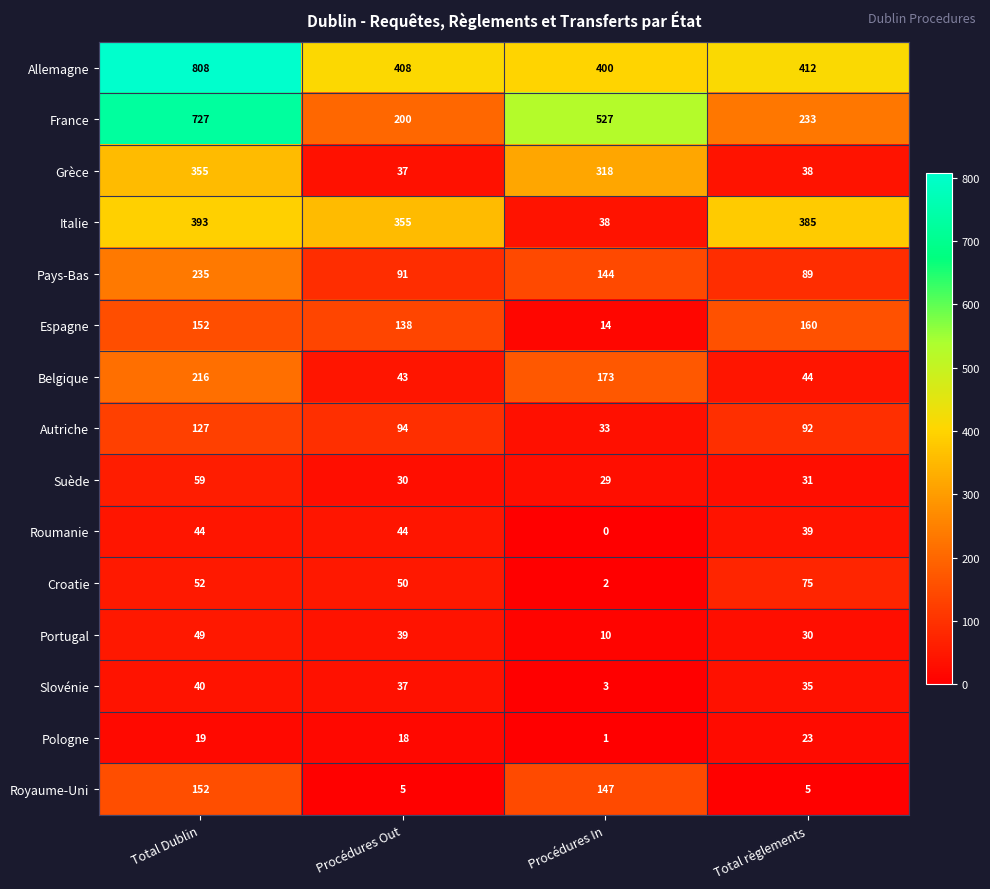

The value of Allemagne at Procédures In is 400. True or false?

True